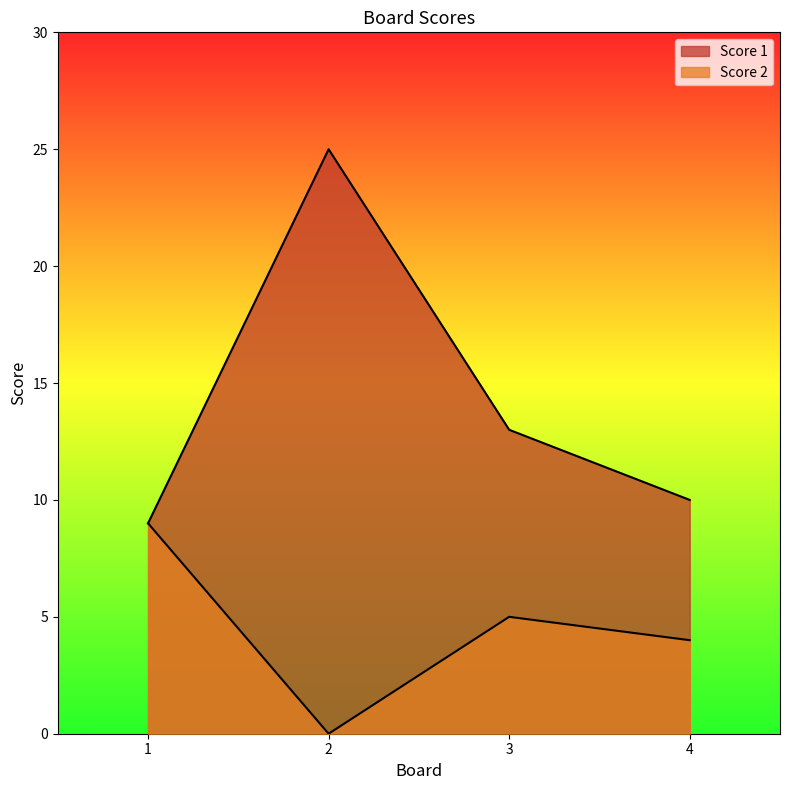

At which label does Score 1 reach its minimum?

1